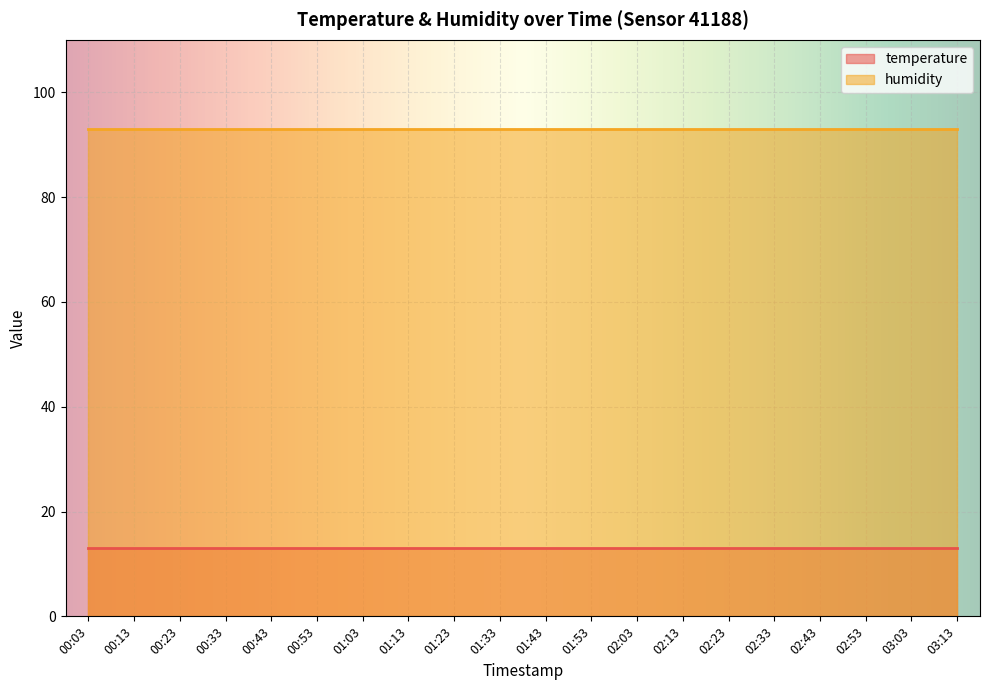

List the series in order of their peak value, highest first.

humidity, temperature